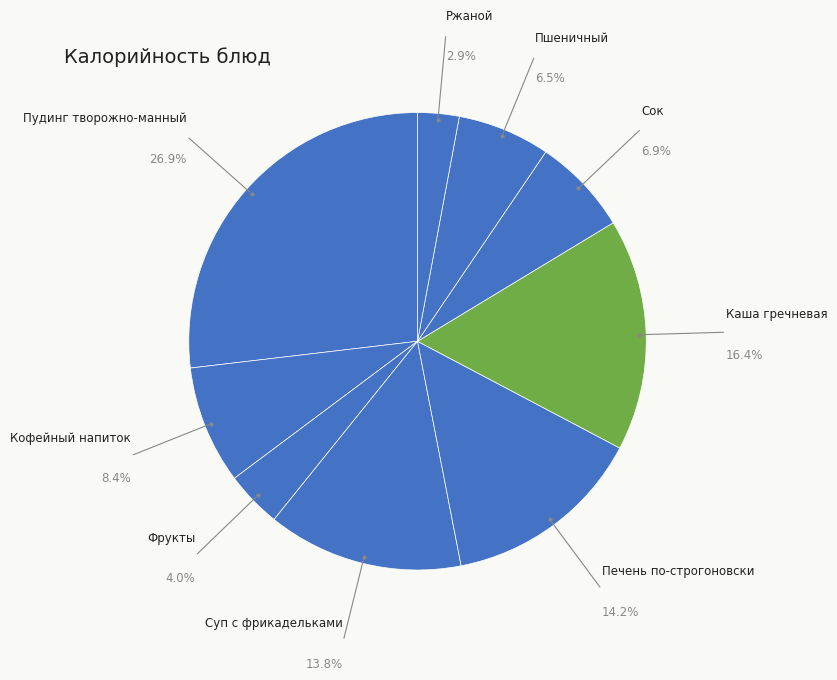

To the nearest percent, what portion does Сок represent?

7%